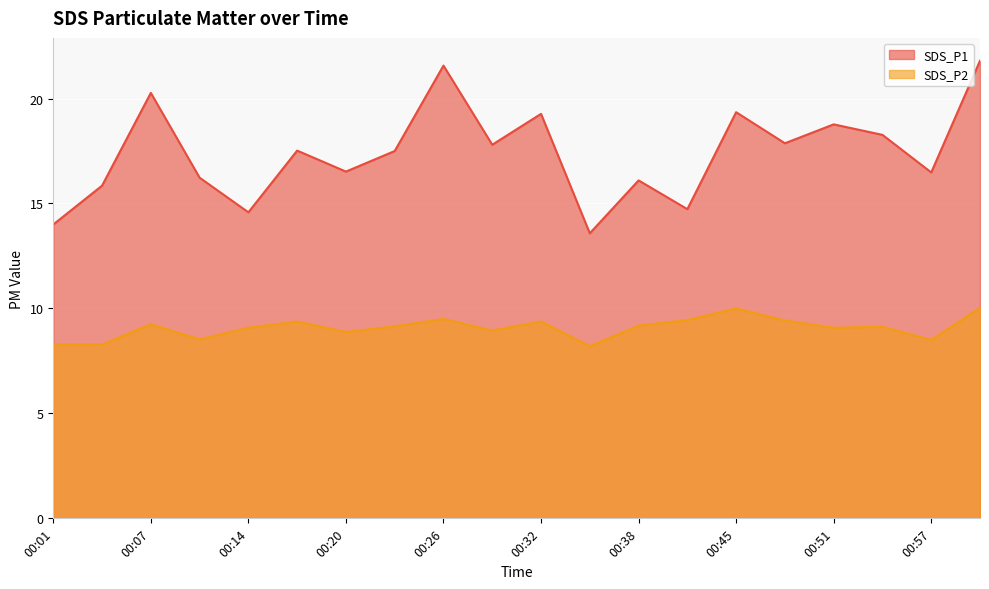

The SDS_P1 series shows 29.6 at 00:32. True or false?

False